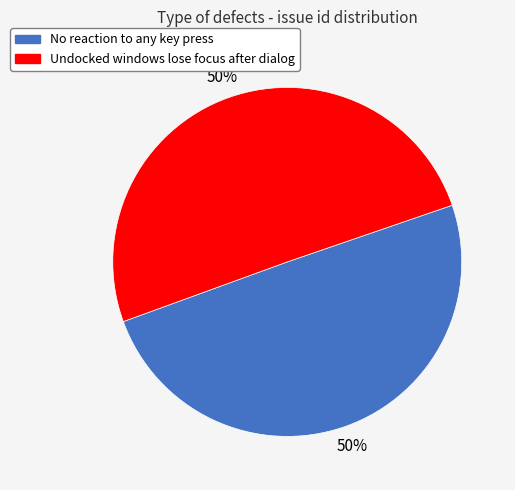

Count the number of slices in the pie.

2